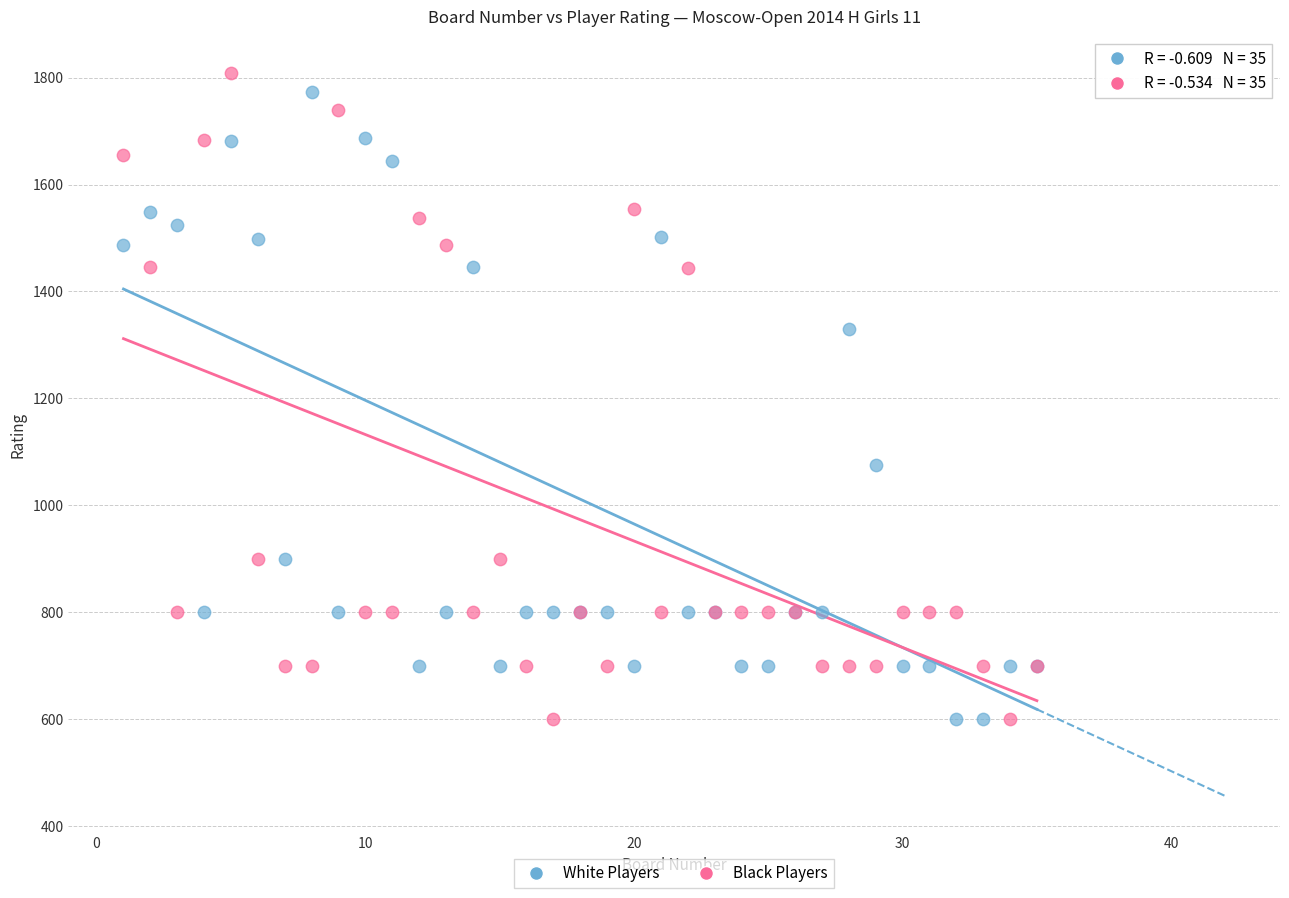

Which series contains the highest Y value?

Black Players